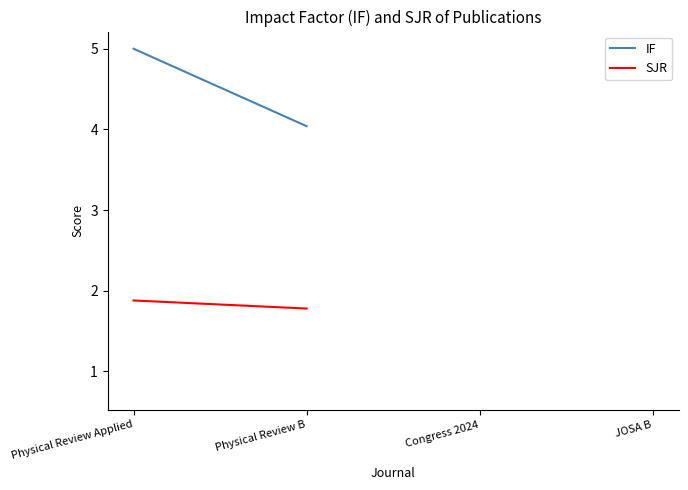

Which series has the largest range (max minus min)?

IF